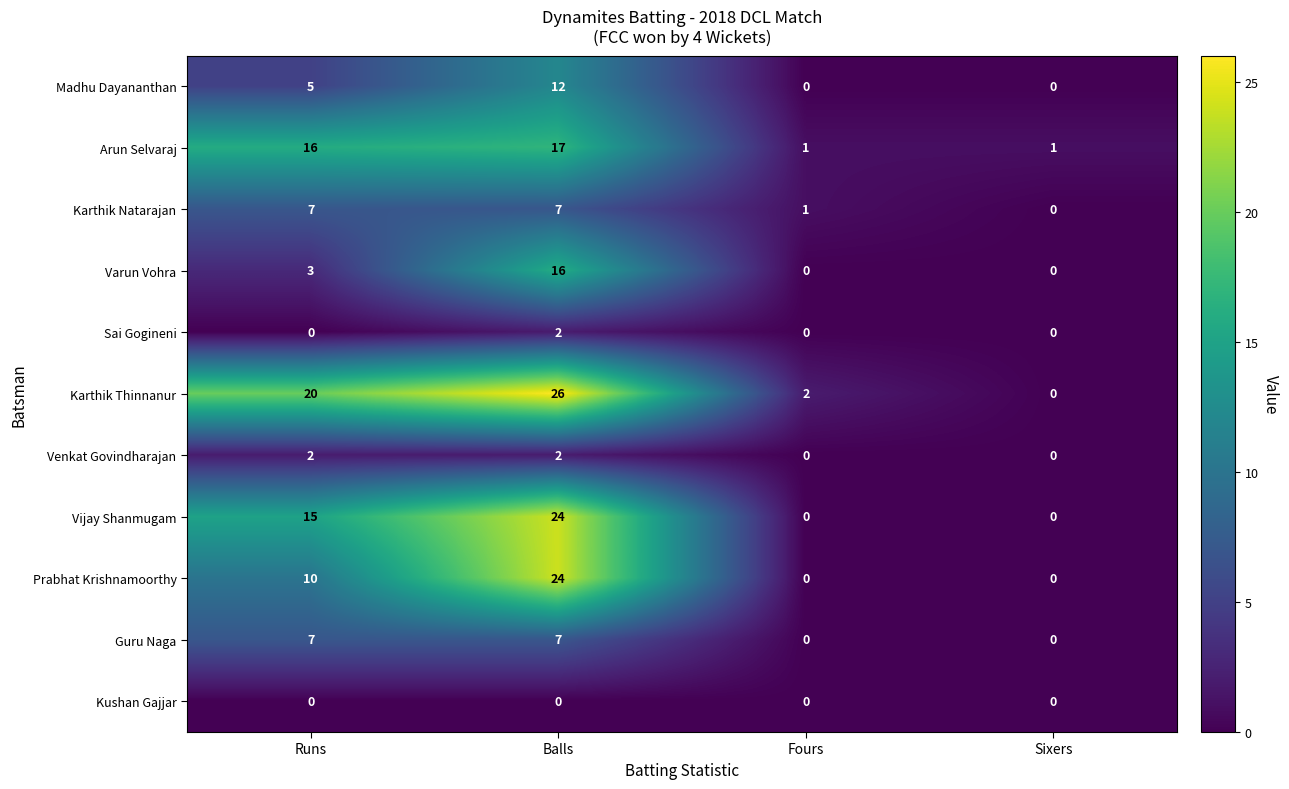

Which series changed the most between Runs and Balls?

Prabhat Krishnamoorthy